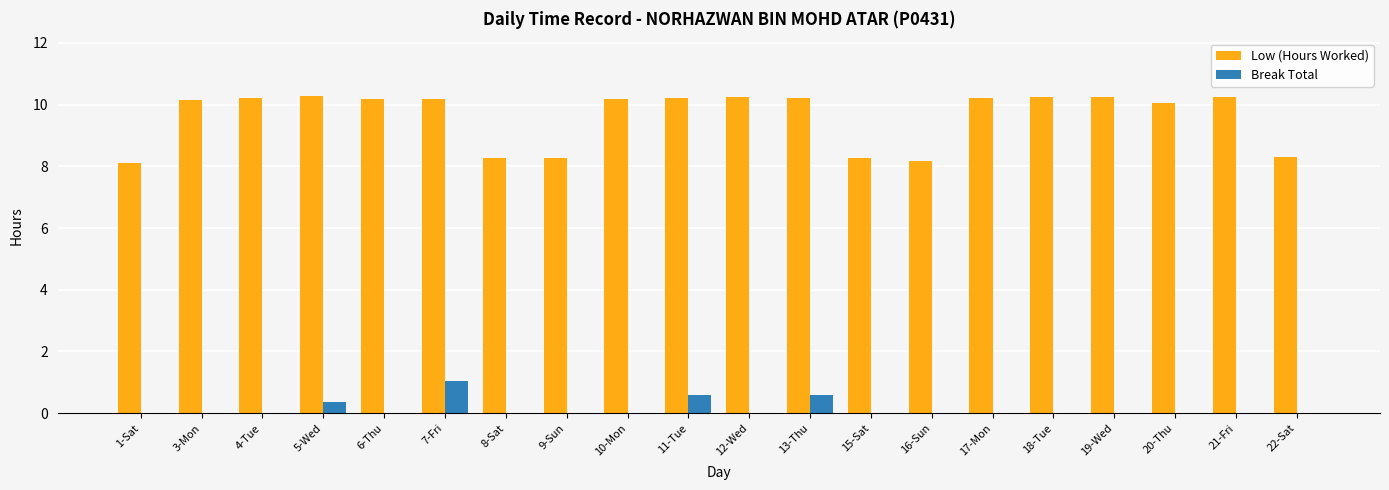

What is the difference between the Low (Hours Worked) values at 22-Sat and 13-Thu?

1.9